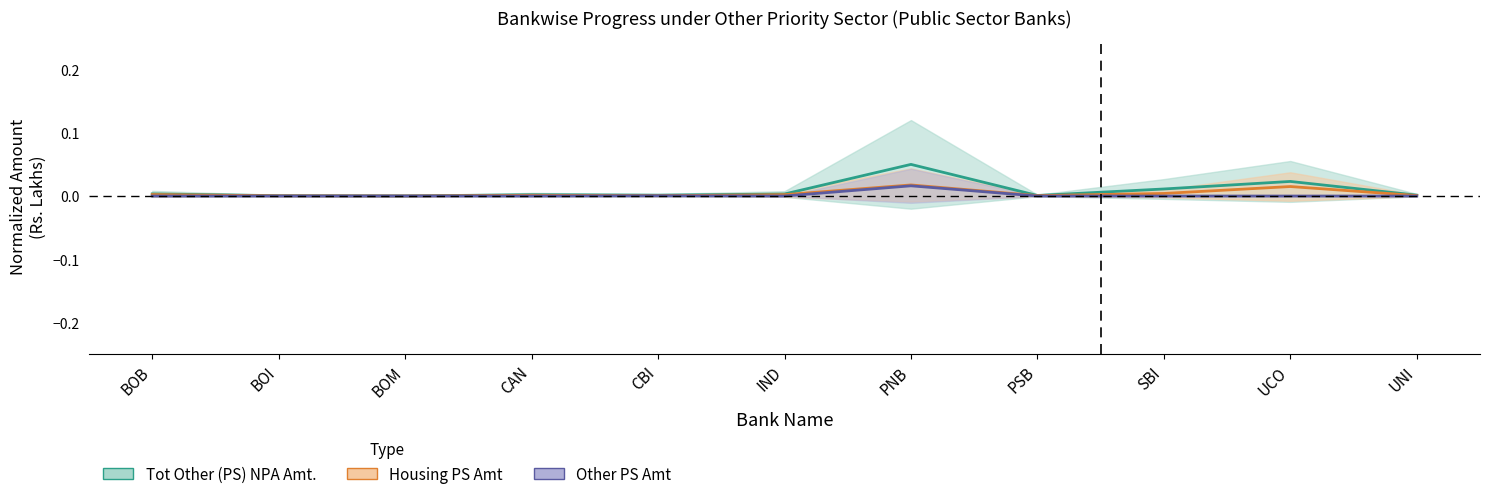

Which category has the highest value across all series?

PNB